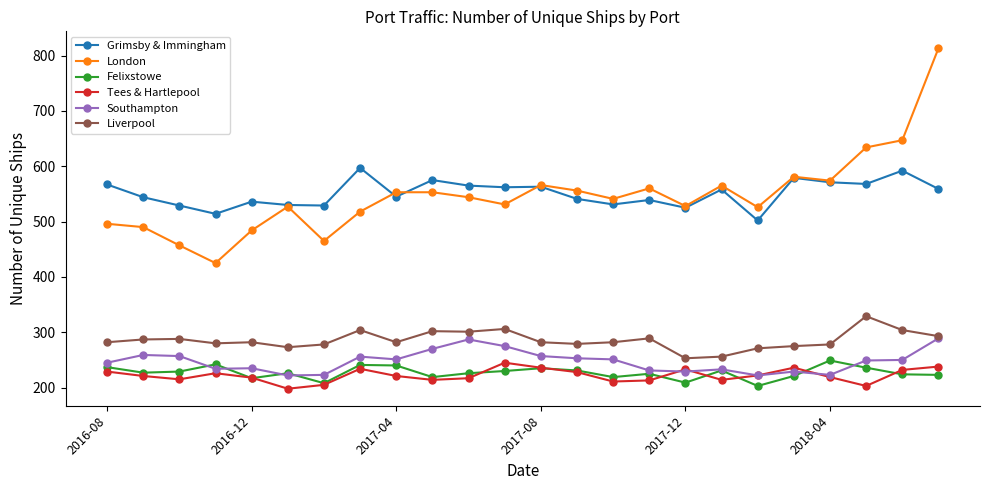

True or false: Grimsby & Immingham has more than 0 points higher than both neighbors.

True